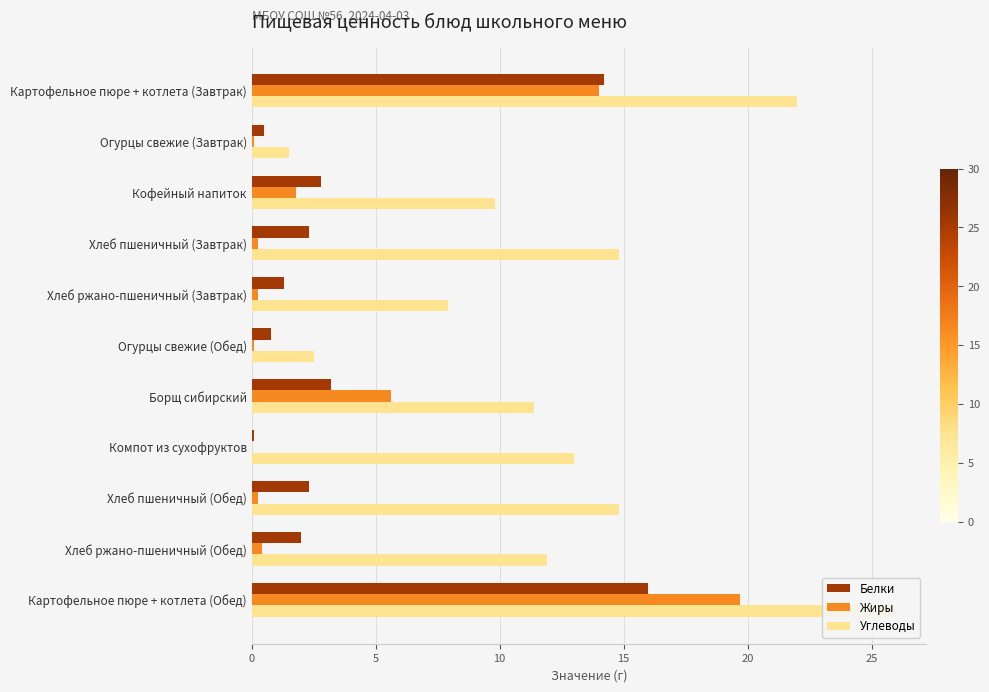

How many values in the Углеводы series exceed 11?

7